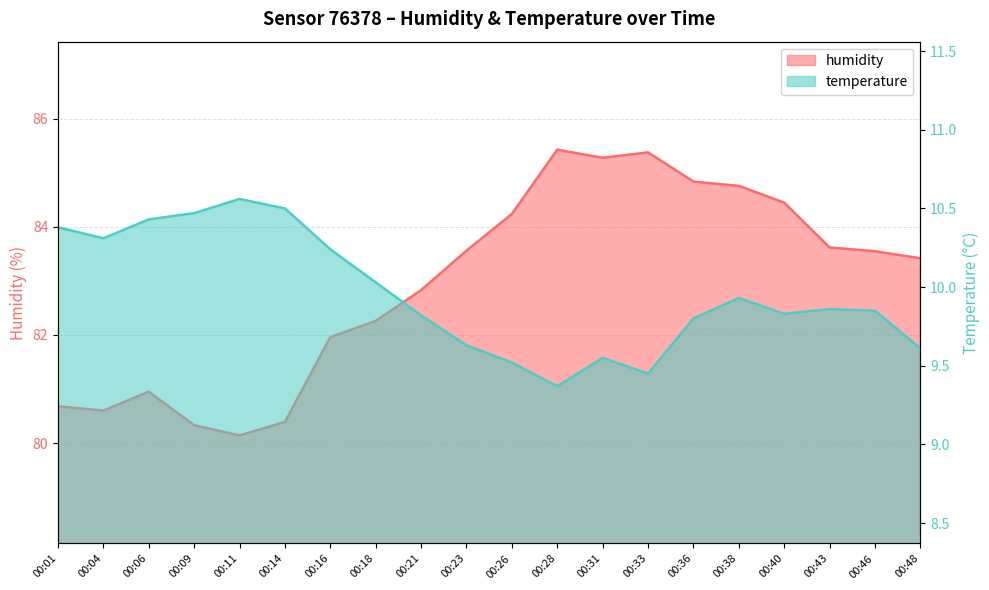

List the series in order of their peak value, highest first.

humidity, temperature